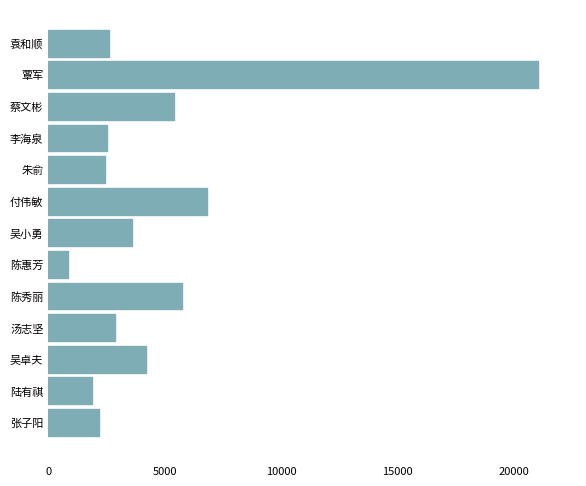

True or false: the data shows 8691 at 陈秀丽.

False